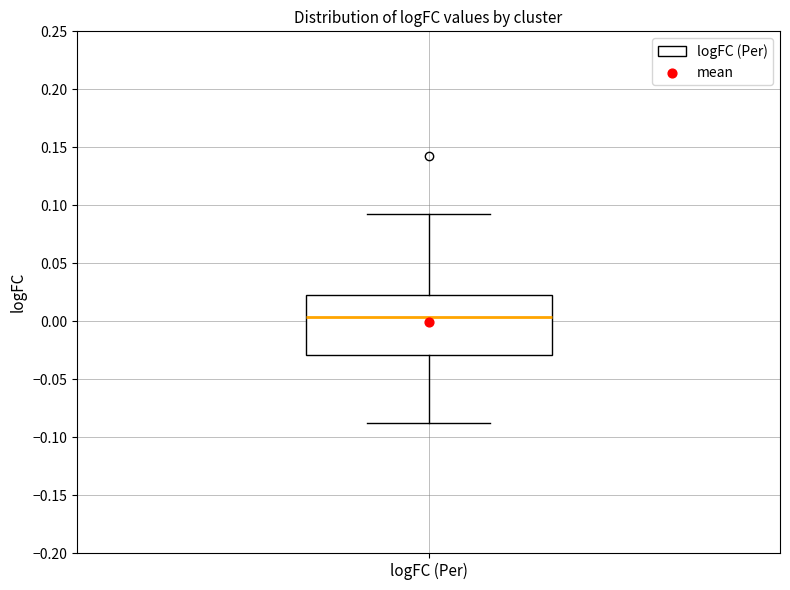

Where does the upper whisker of the box for logFC (Per) end on the y-axis? The values are not printed on the chart, so give them approximately, as read against the axis.

0.090